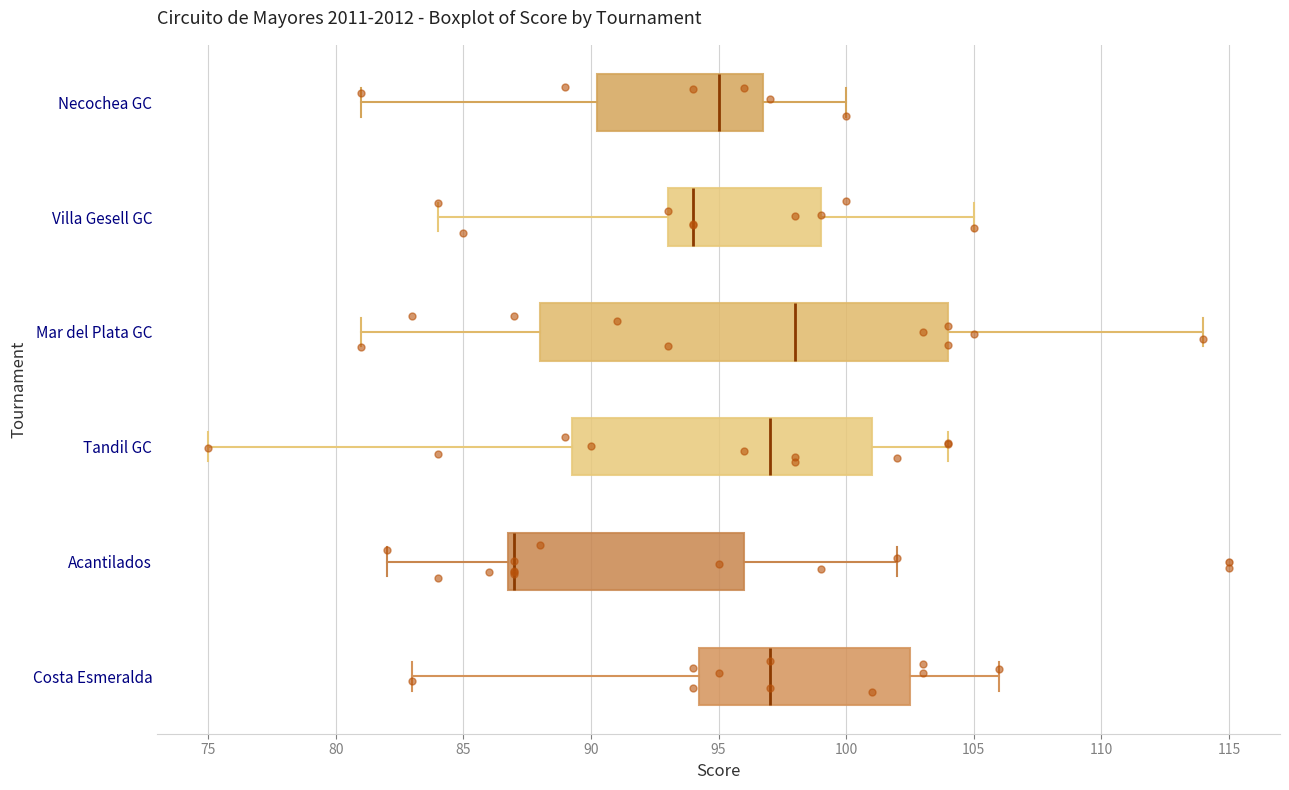

Reading bottom to top, read every box against the x-axis: the position of its median line, the range the box covers, and the ends of its whiskers. The values are not printed on the chart, so give them approximately, as read against the axis.

Costa Esmeralda: median 97.0, box 94.5 to 102.5, whiskers 83.0 to 106.0
Acantilados: median 87.0 (just right of the box's left edge), box 87.0 to 96.0, whiskers 82.0 to 102.0
Tandil GC: median 97.0, box 89.5 to 101.0, whiskers 75.0 to 104.0
Mar del Plata GC: median 98.0, box 88.0 to 104.0, whiskers 81.0 to 114.0
Villa Gesell GC: median 94.0, box 93.0 to 99.0, whiskers 84.0 to 105.0
Necochea GC: median 95.0, box 90.5 to 97.0, whiskers 81.0 to 100.0